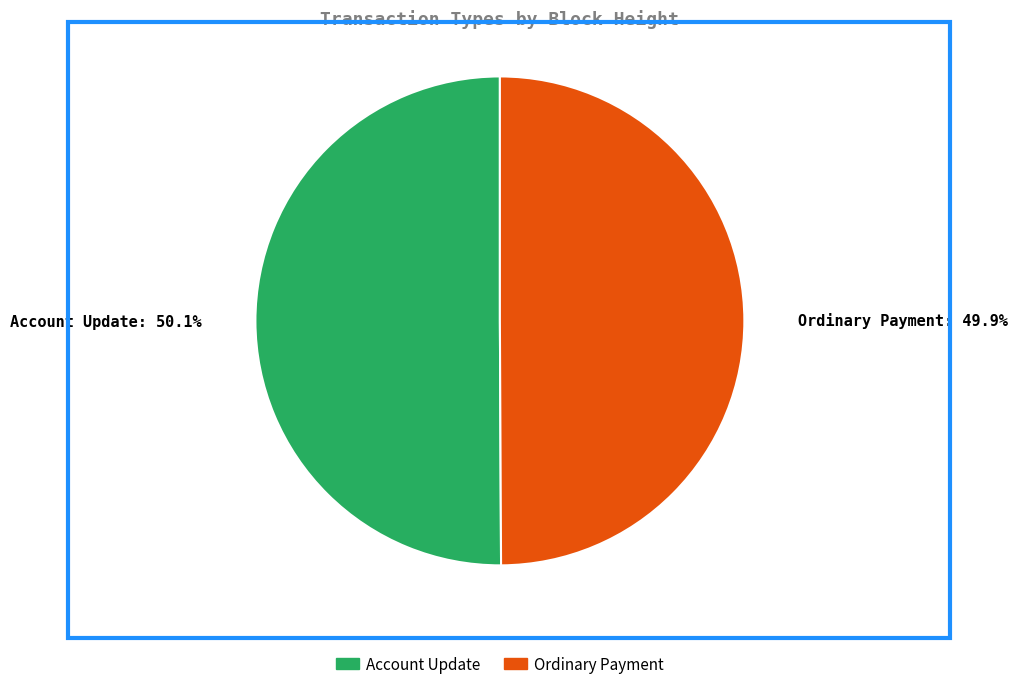

What portion of the pie excludes Ordinary Payment: 49.9%?

50.1%